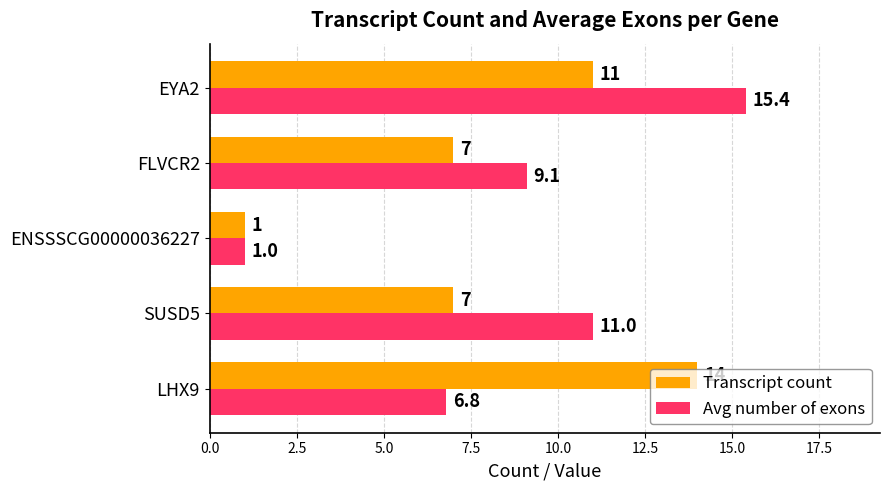

What is the sum of the Transcript count values at FLVCR2 and EYA2?

18.0